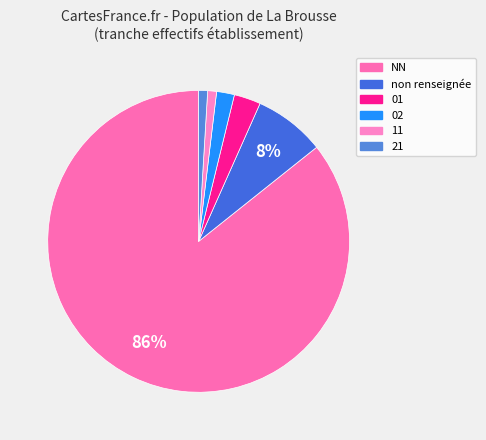

How many slices are in this pie chart?

6